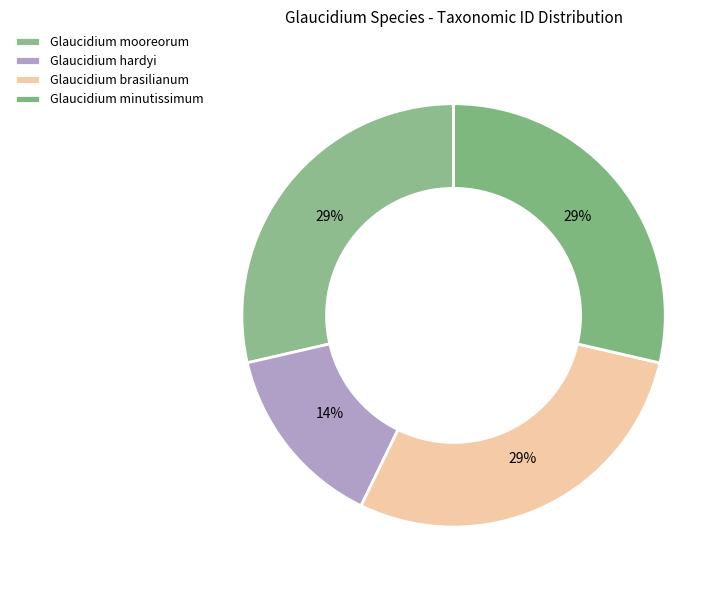

Is there a majority slice in this chart?

No